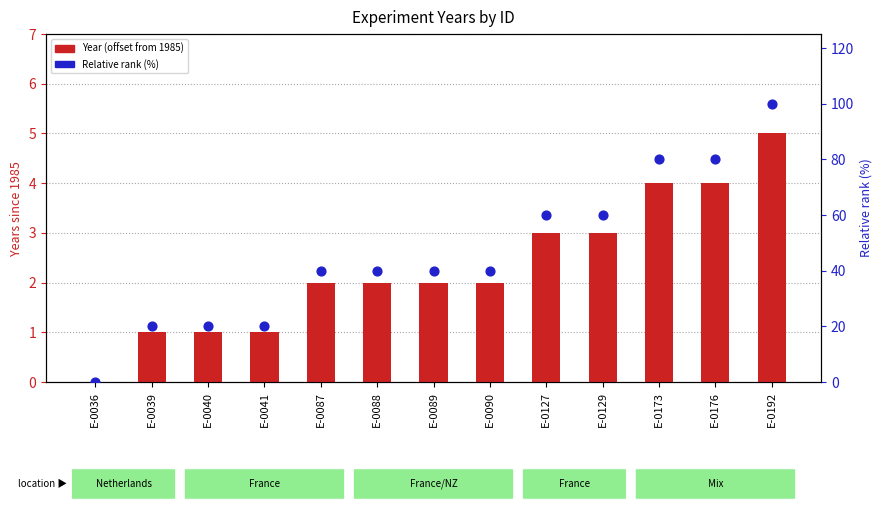

Is the value of Year (offset from 1985) at E-0127 greater than the value of Relative rank (%) at E-0176?

No